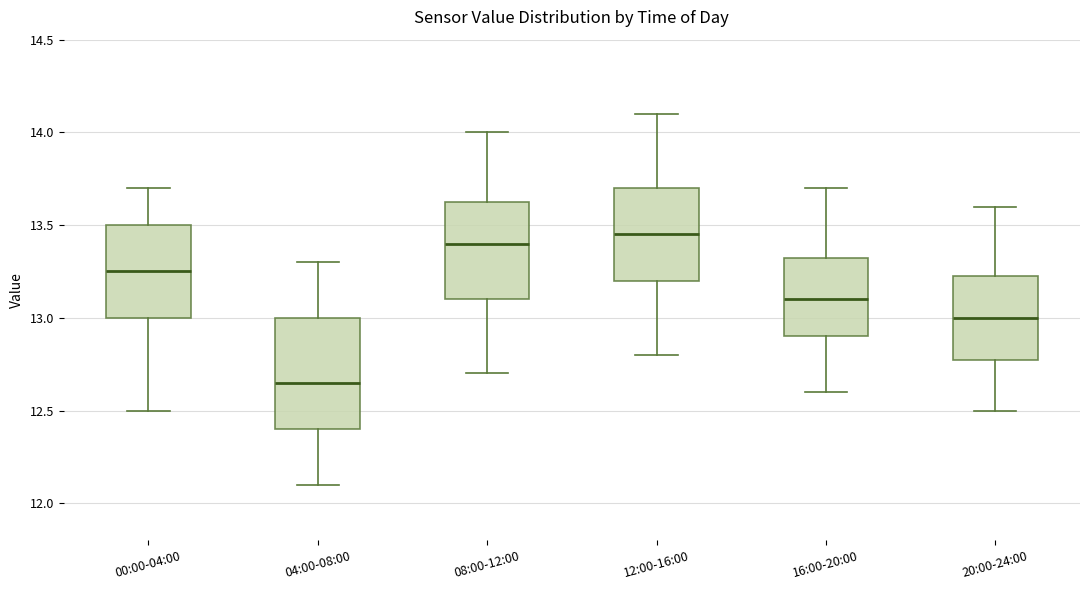

Where does the upper whisker of the box for 04:00-08:00 end on the y-axis? The values are not printed on the chart, so give them approximately, as read against the axis.

13.30